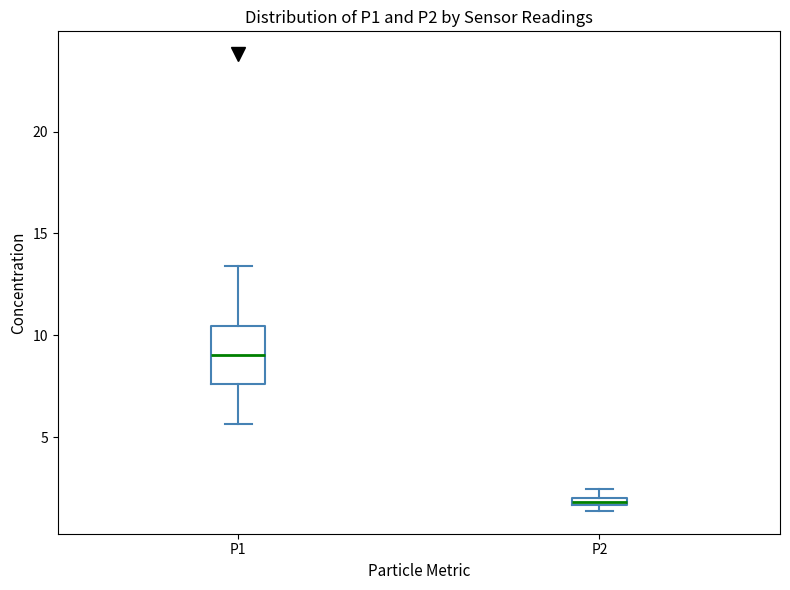

Comparing the boxes themselves (not the whiskers), which one is the tallest?

P1